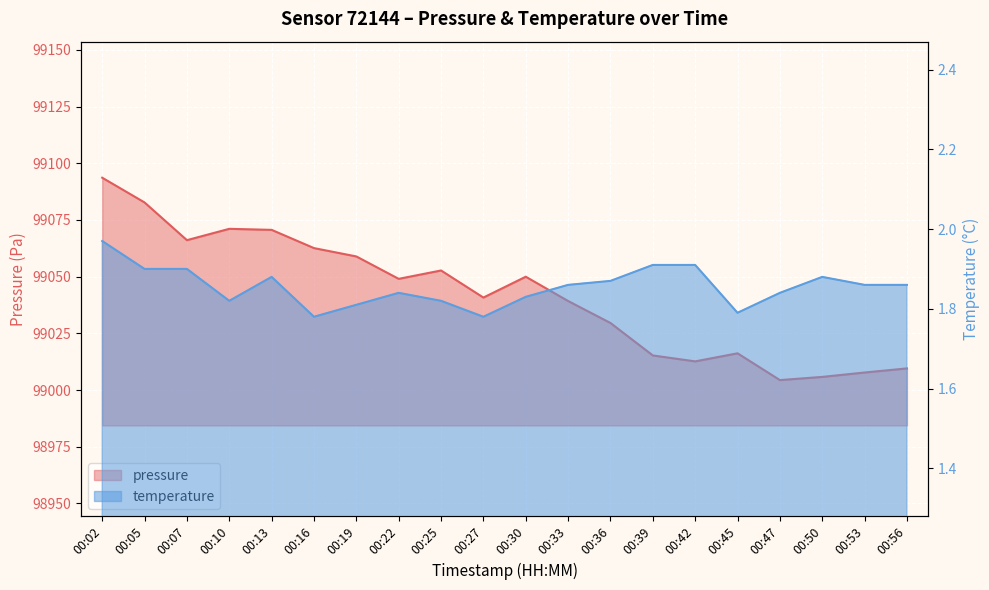

Rank the series by their average value, from highest to lowest.

pressure, temperature